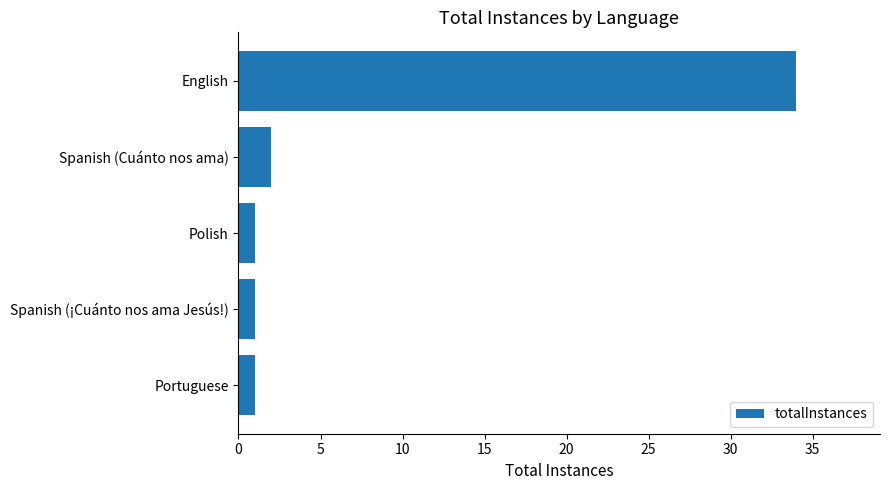

True or false: the data shows 34 at English.

True